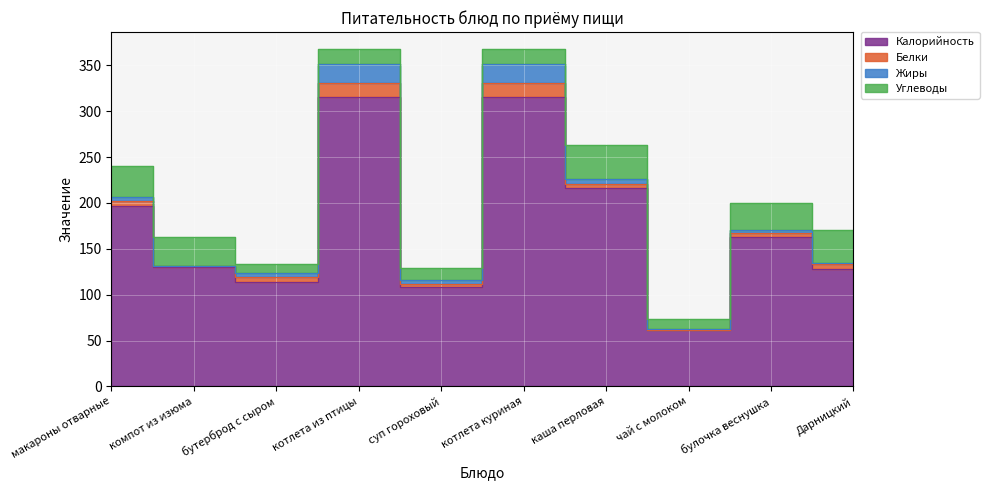

At which category does Белки reach its first local valley?

компот из изюма